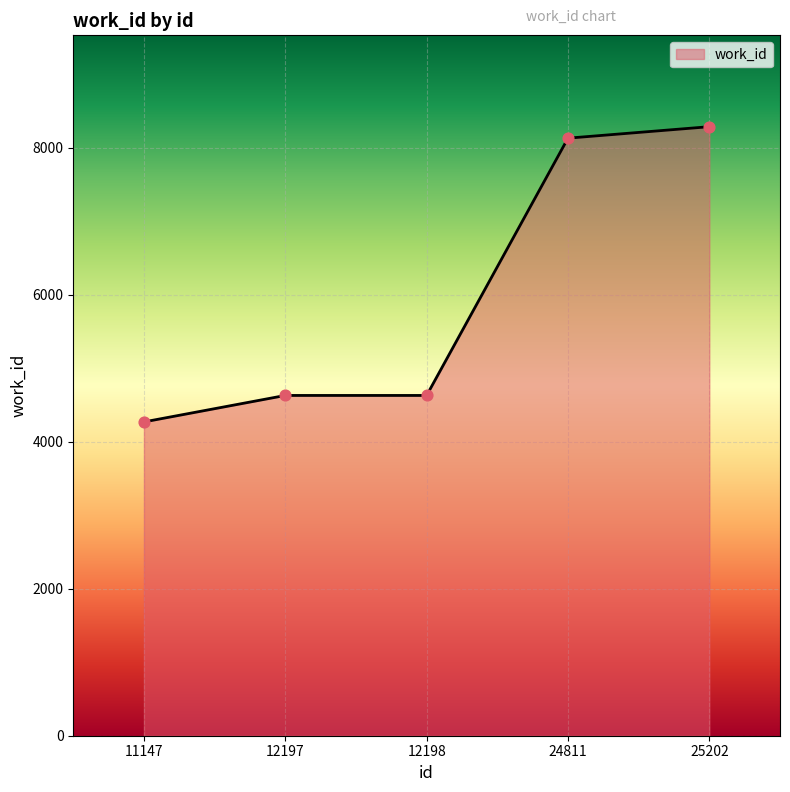

Approximately how many times larger is the value at 11147 compared to 24811?

0.5